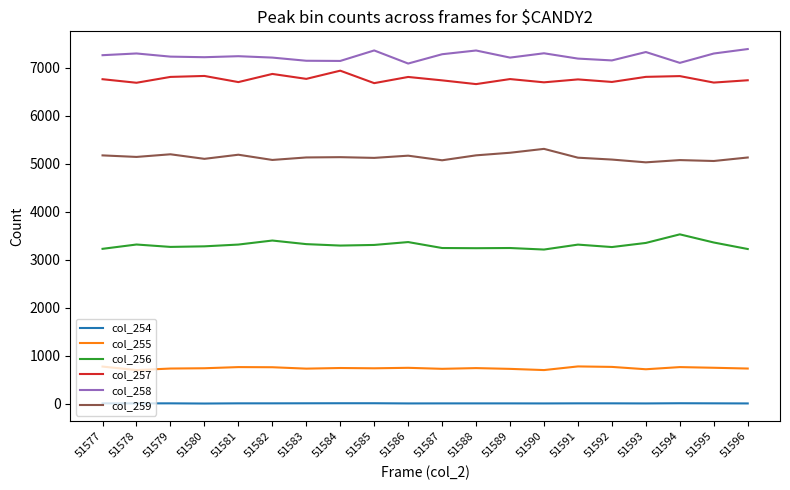

What are all the series names shown in the legend?

col_254, col_255, col_256, col_257, col_258, col_259